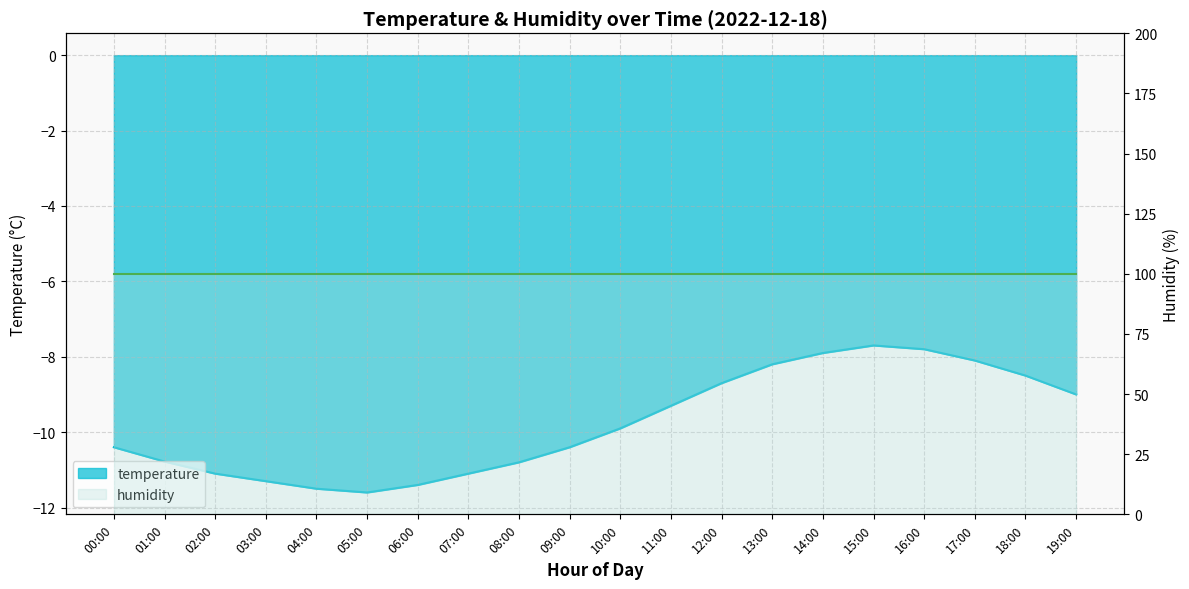

What value does the data have at 07:00?

-11.1